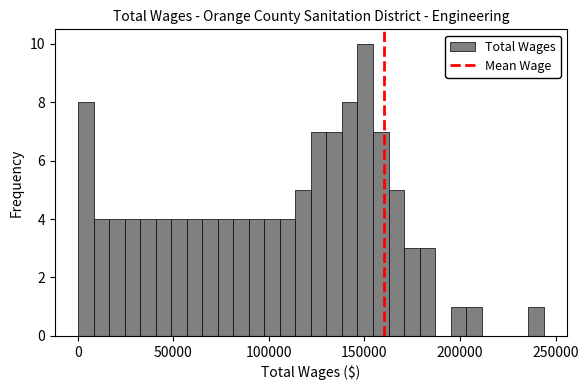

Read against the x-axis, roughly where is the centre of the tallest bar?

150000